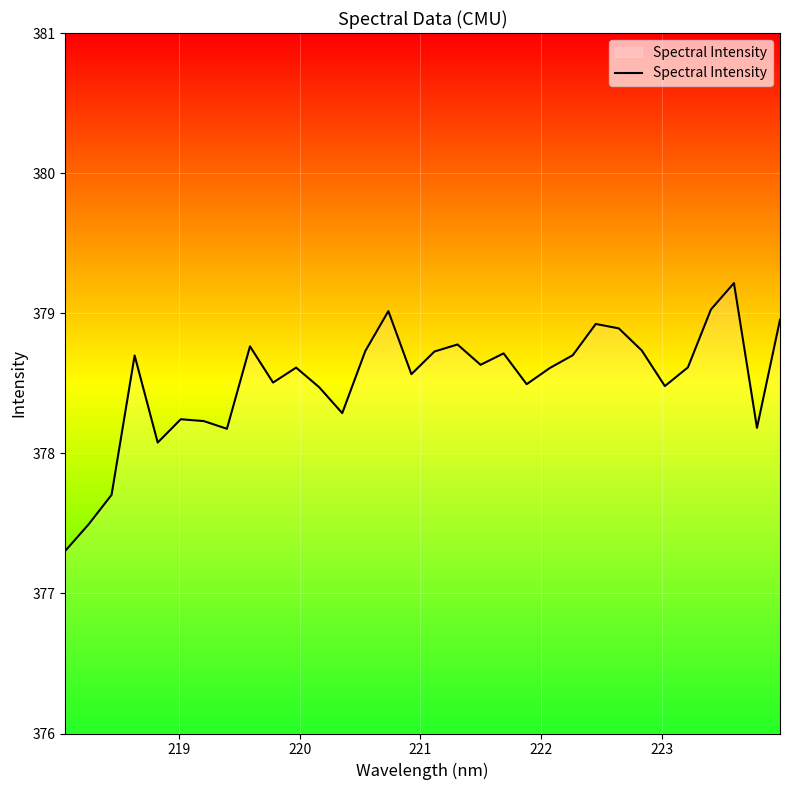

What is the difference between the maximum and minimum values?

1.9